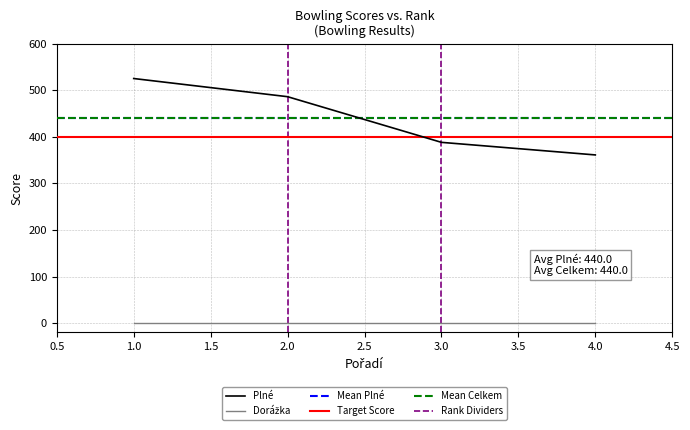

Rank the categories by Celkem value from lowest to highest.

4, 3, 2, 1